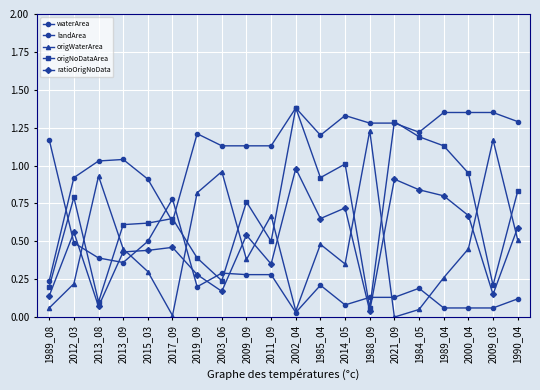

How many lines are shown in the chart?

5